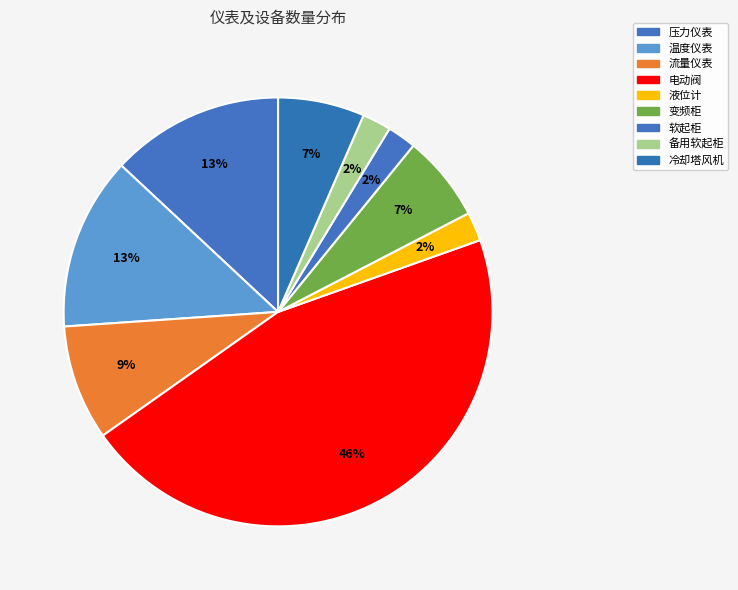

Is there a majority slice in this chart?

No